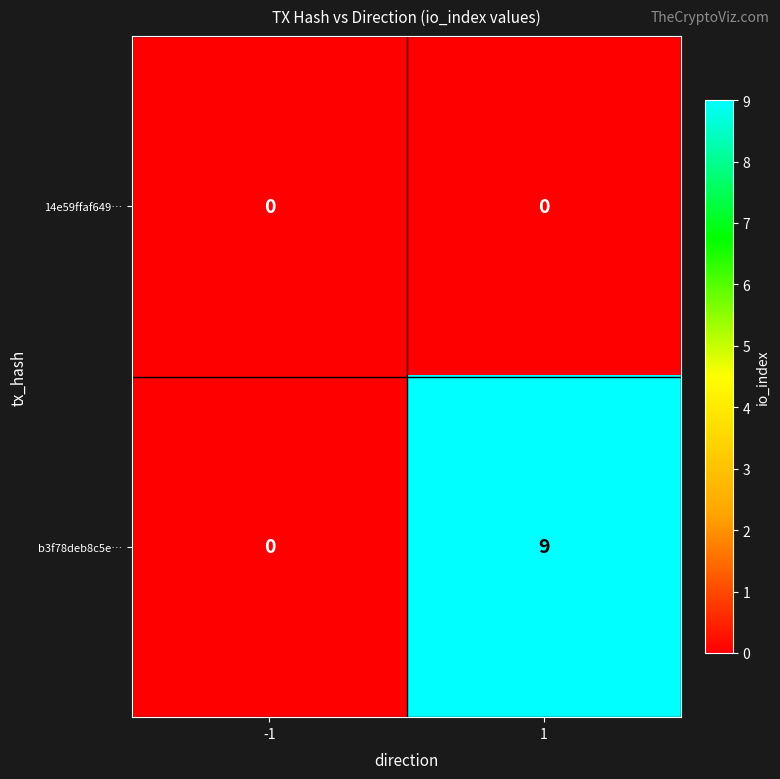

Reading right to left, list all the values displayed in this chart.

14e59ffaf649…: 1=0	-1=0
b3f78deb8c5e…: 1=9	-1=0